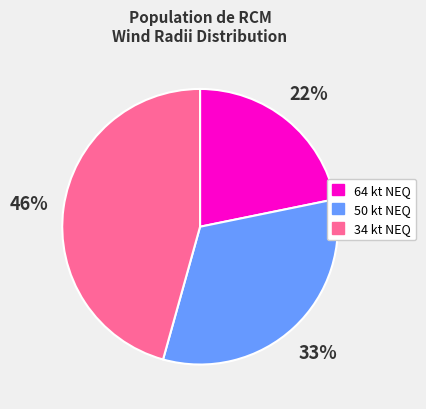

How many slices are in this pie chart?

3